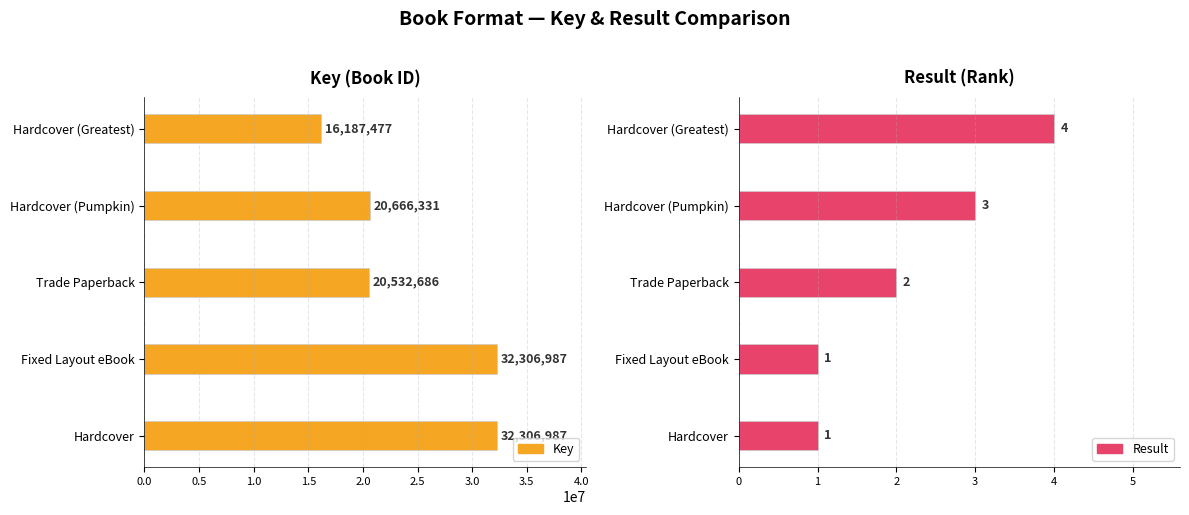

The Key series shows 20820370 at Hardcover. True or false?

False